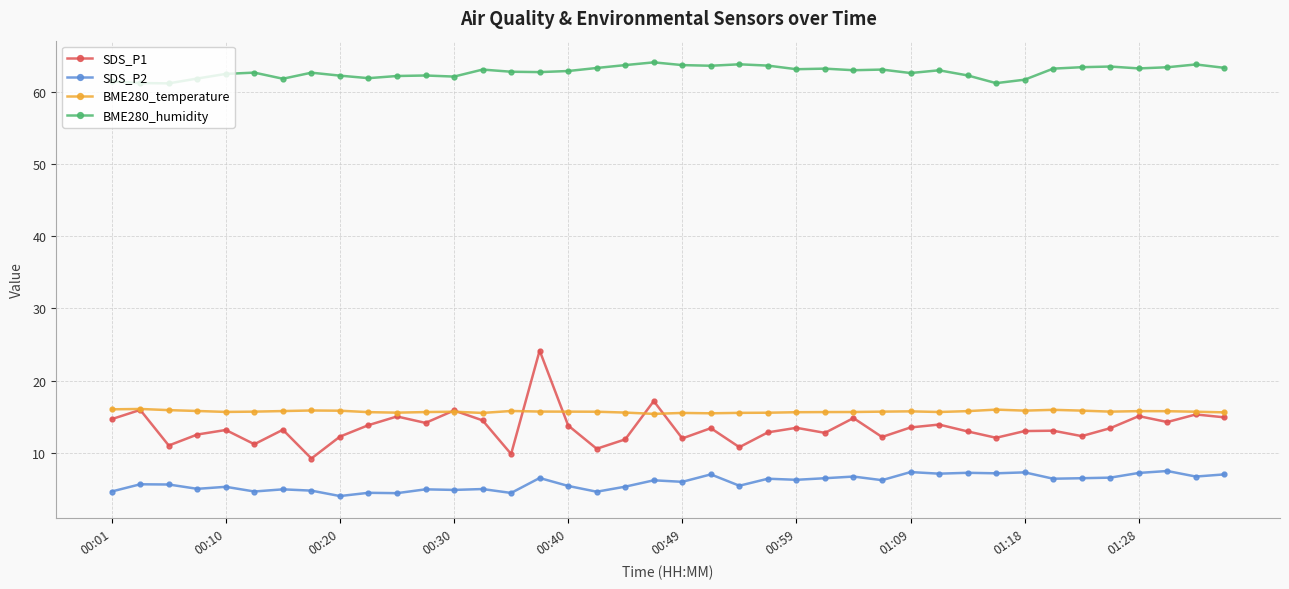

What is the difference between the maximum and minimum values in the SDS_P2 series?

3.5